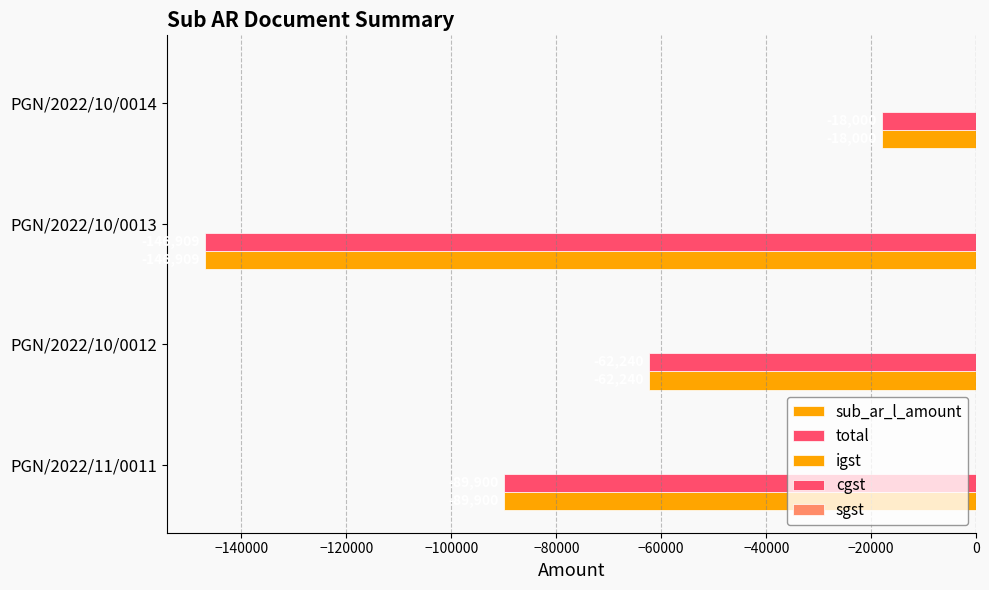

How many data points in total are less than -62240?

2